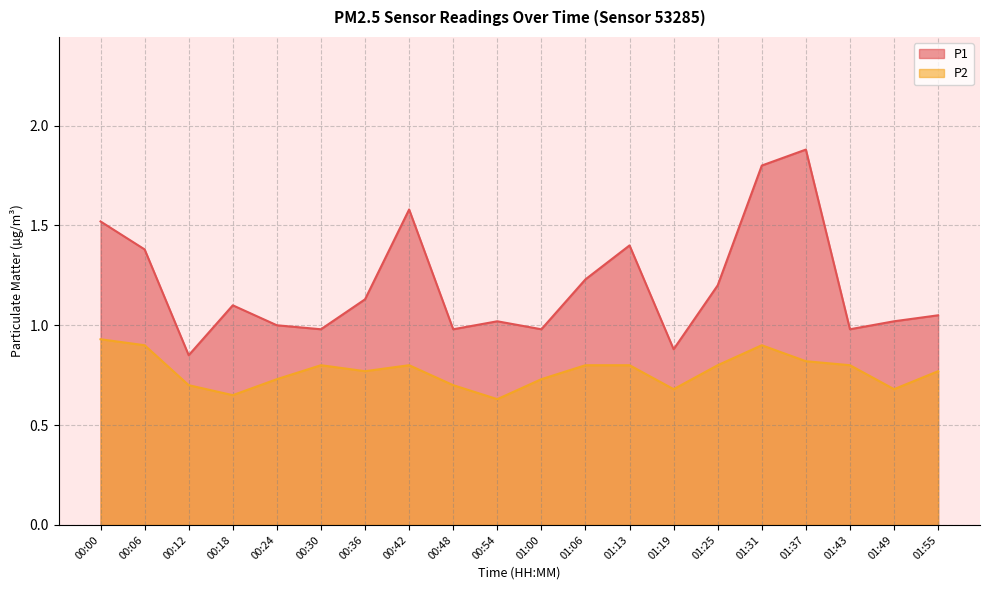

What is the label of the 14th point from the left?

01:19